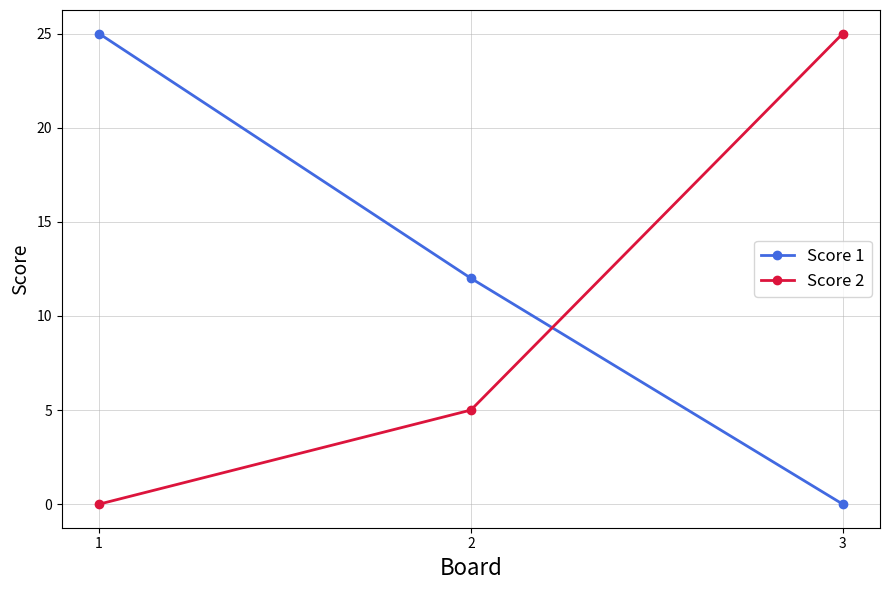

At how many categories does at least one series exceed 16?

2